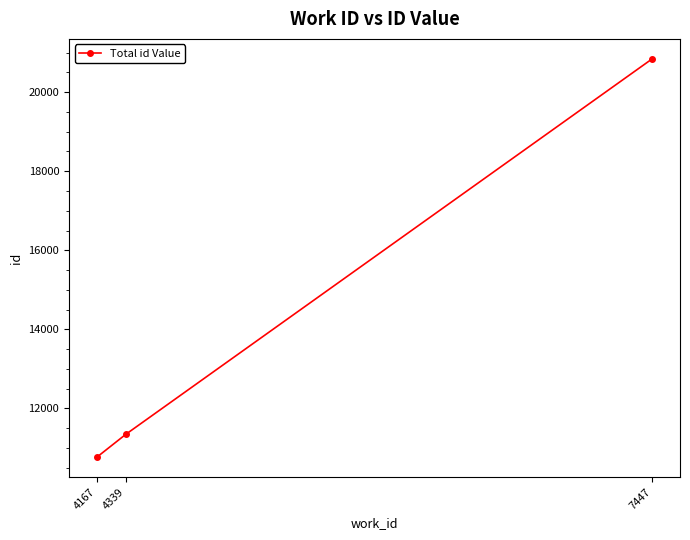

List the labels in order of value, largest first.

7447, 4339, 4167